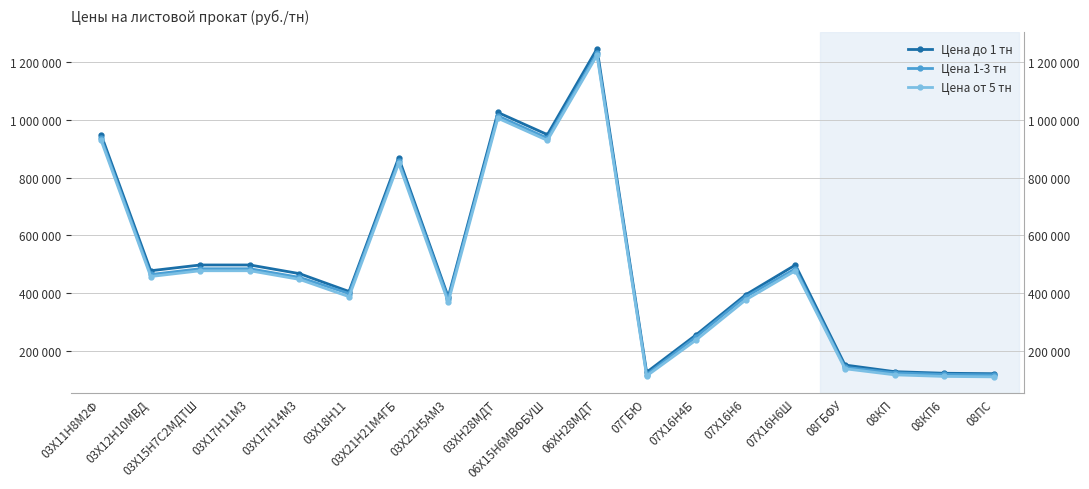

At which category does Цена 1-3 тн reach its first local valley?

03Х12Н10МВД